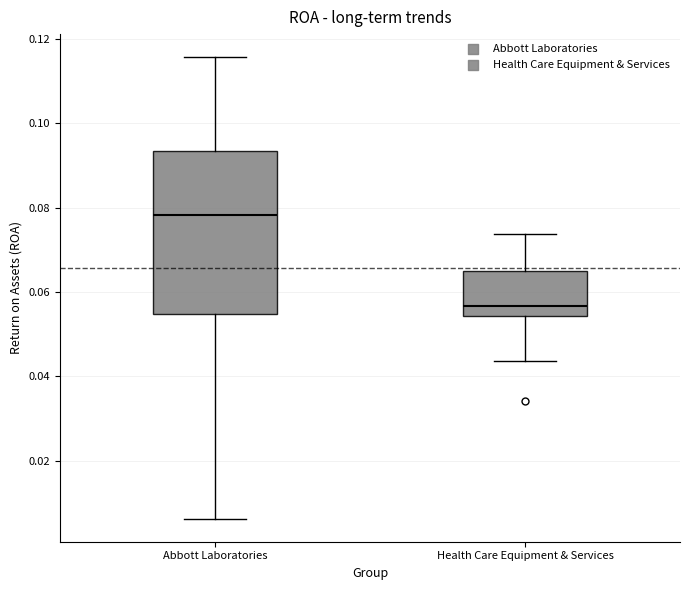

Which box has the lowest median line?

Health Care Equipment & Services